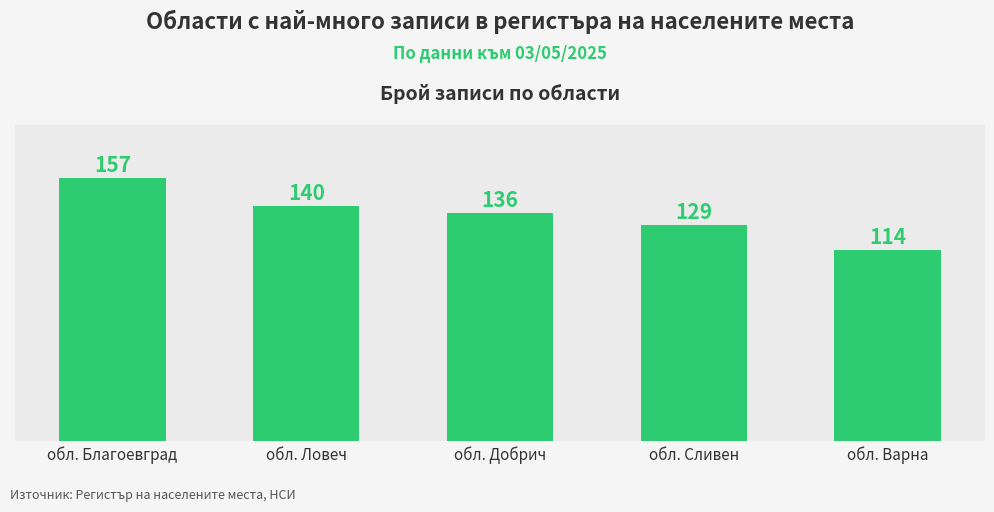

The chart shows a value of 178 at обл. Варна. True or false?

False